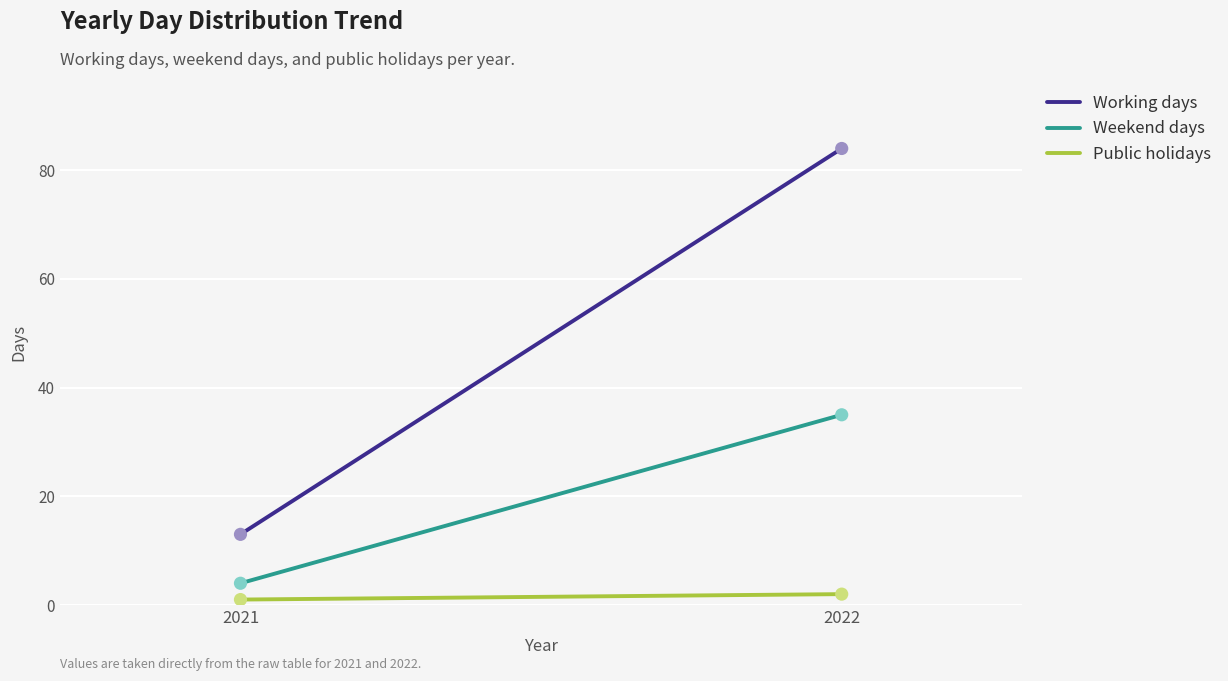

Which series has the widest spread of Y values?

Working days